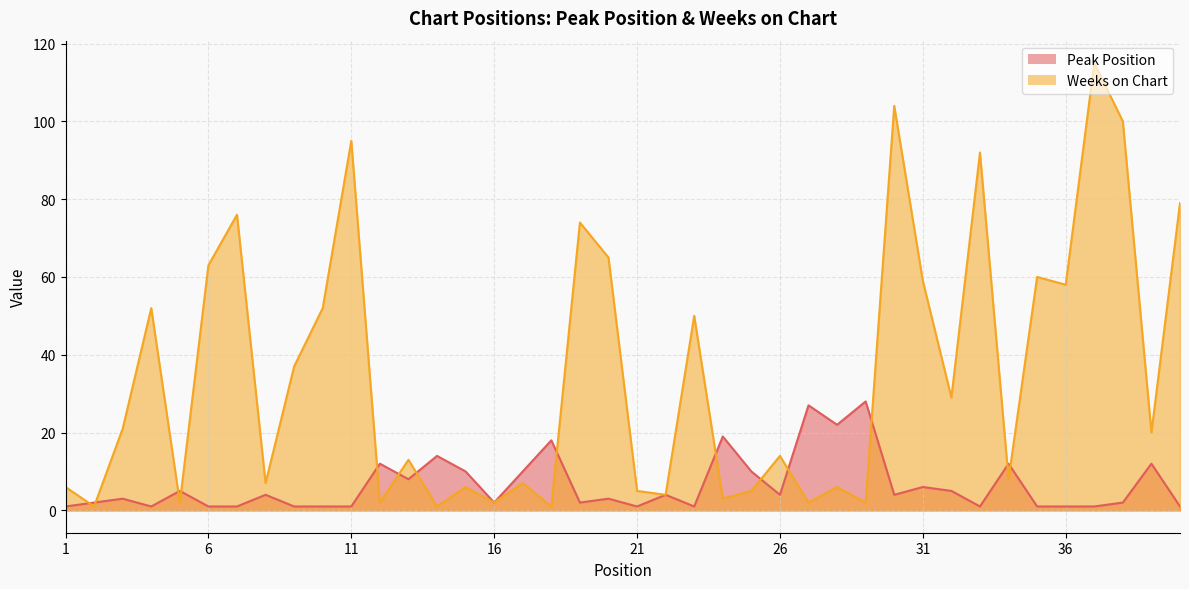

At which category is the sum across all series the highest?

37